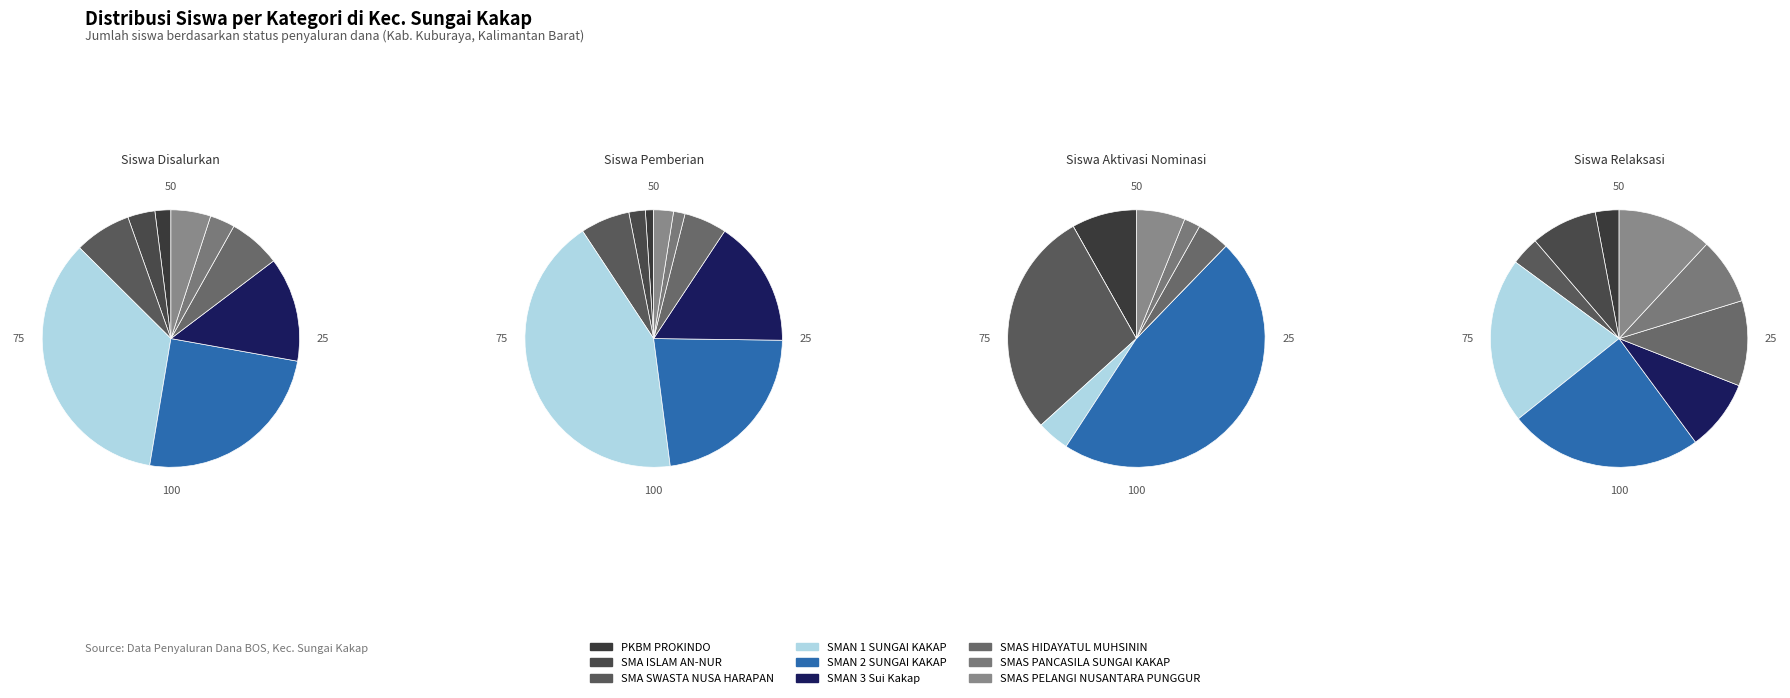

What is the largest slice in the pie chart?

SMAN 1 SUNGAI KAKAP